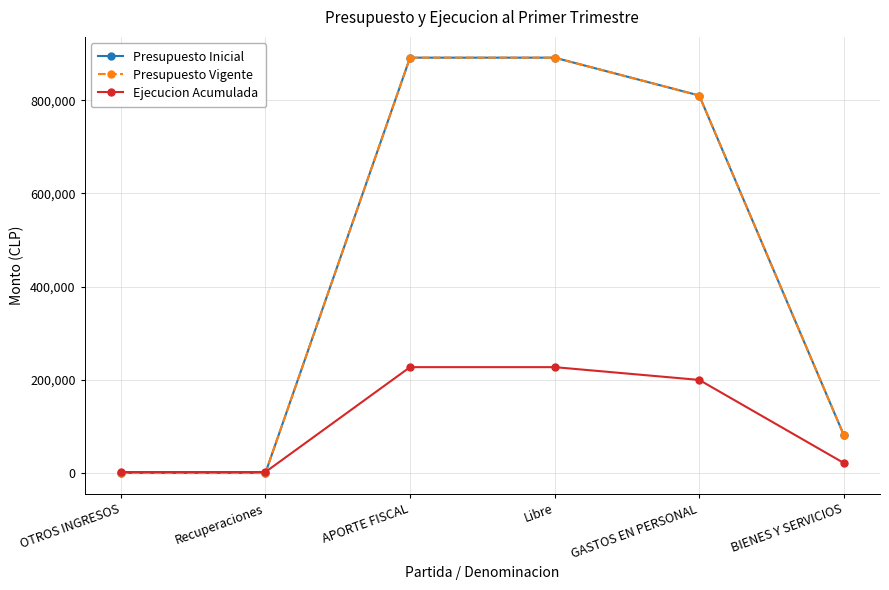

Is this an area chart (filled region under the line)?

No